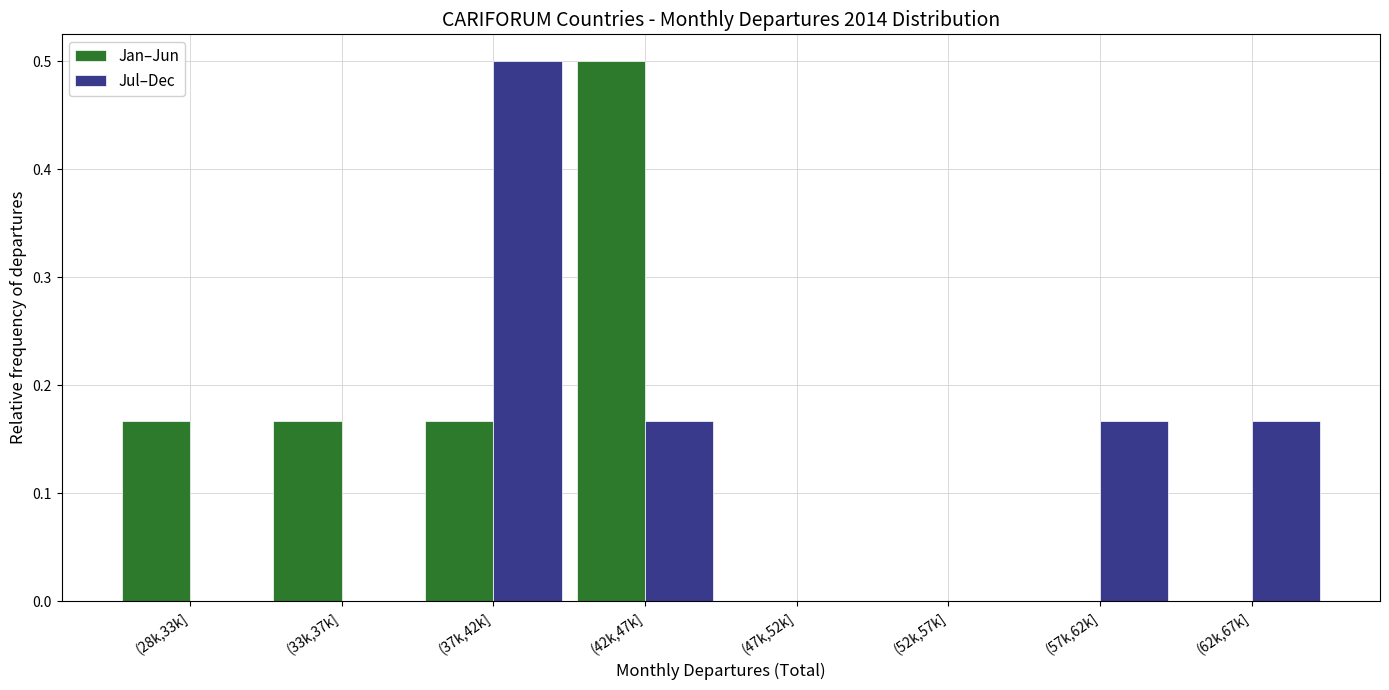

What is the sum of all Jul–Dec values?

1.0